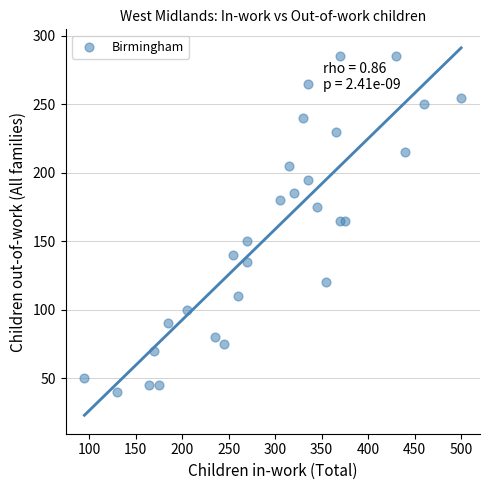

What is the range of Y values (max minus min)?

245